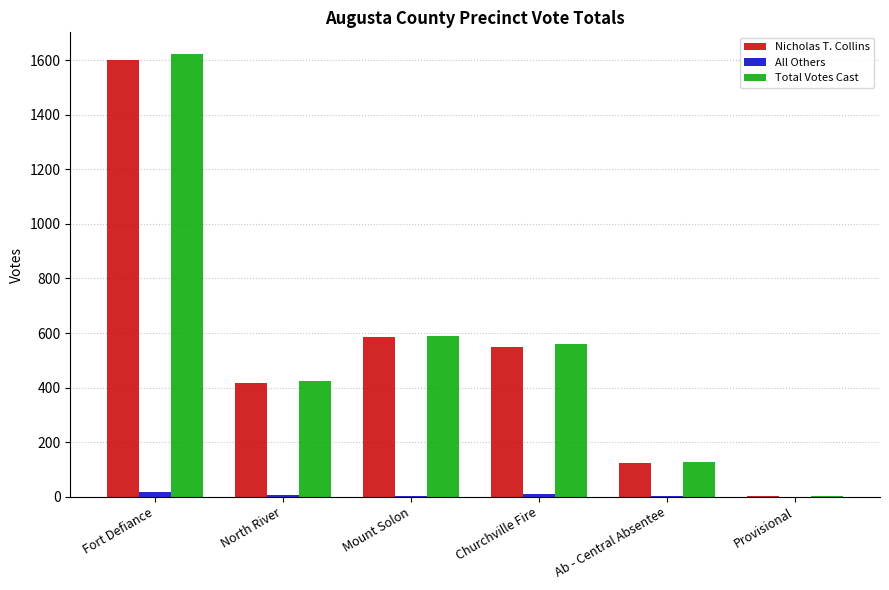

How many distinct data groups are displayed?

3